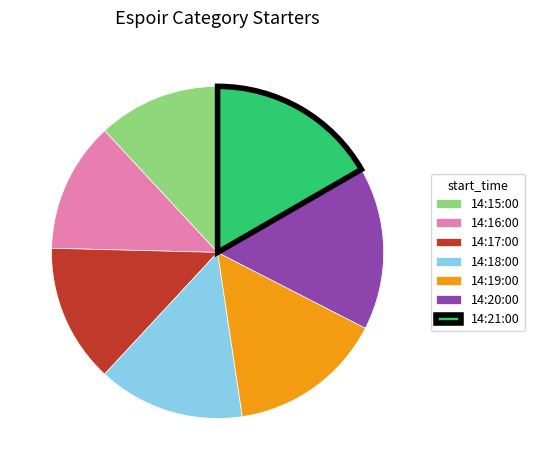

True or false: 14:16:00 accounts for 13% of the total.

True